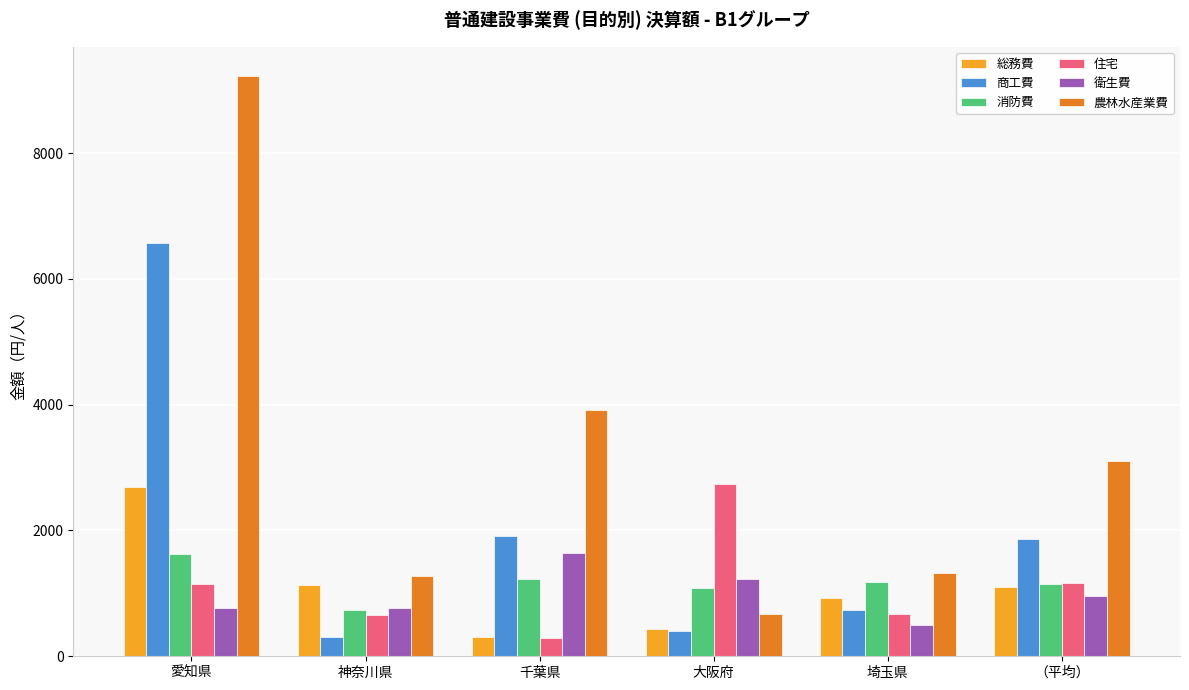

How many values in the 商工費 series are below 1868?

3